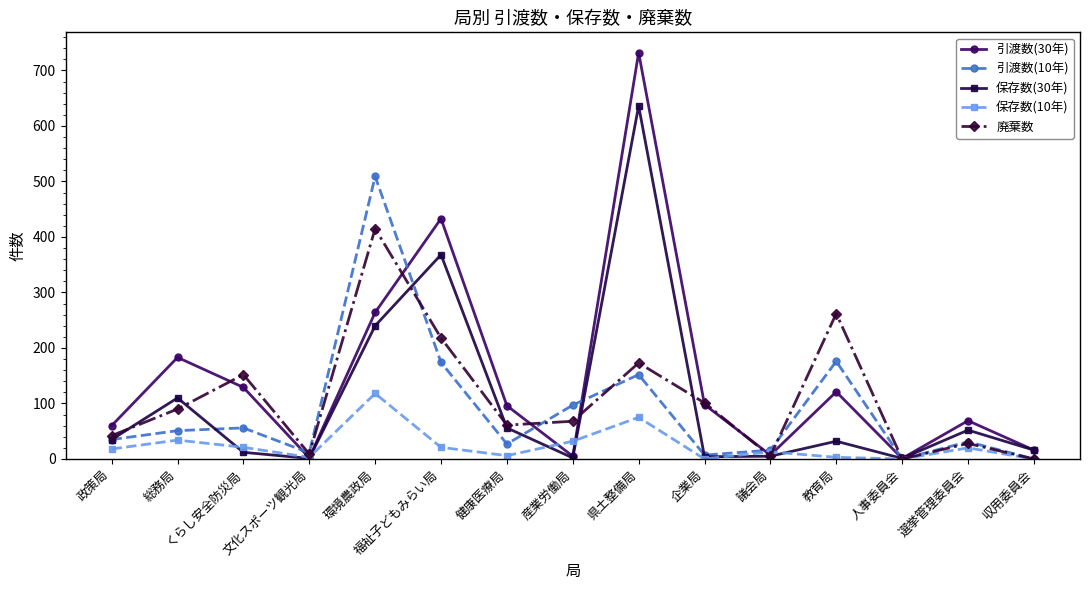

How many interior local valleys does the 保存数(10年) series have?

4